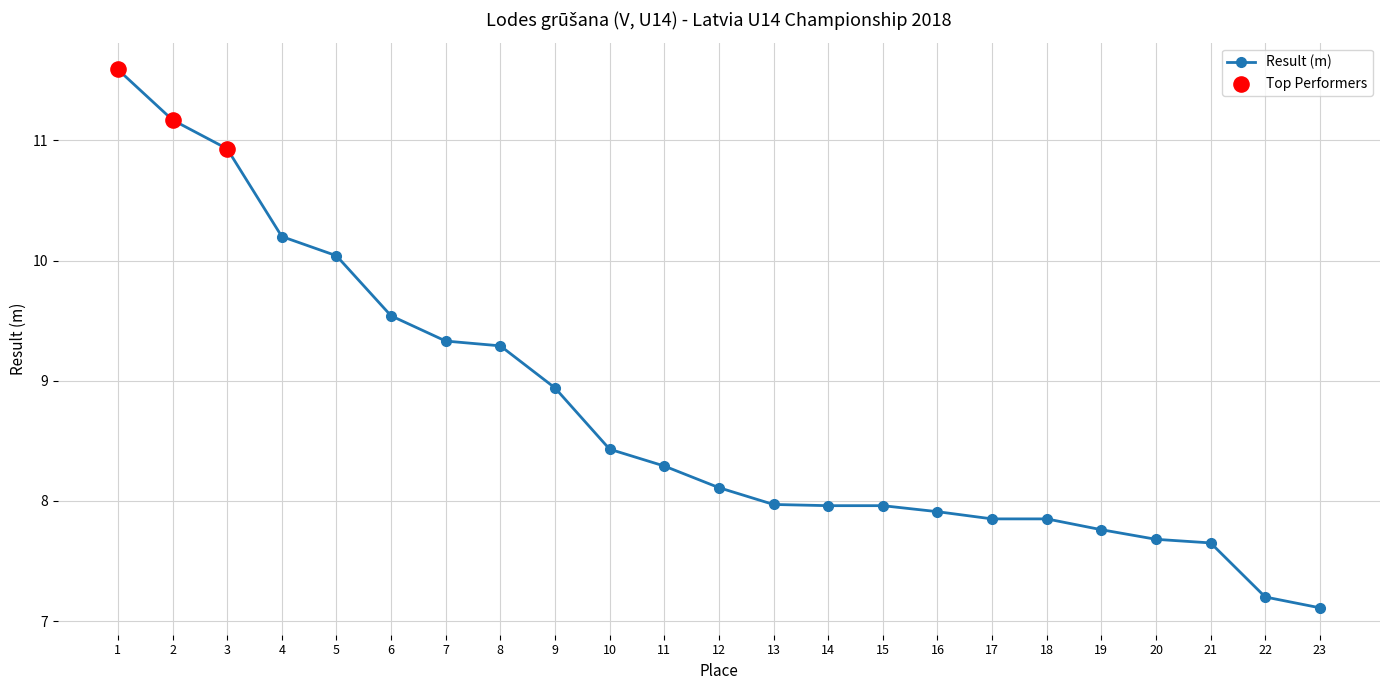

What is the change in value from 3 to 16?

-3.0